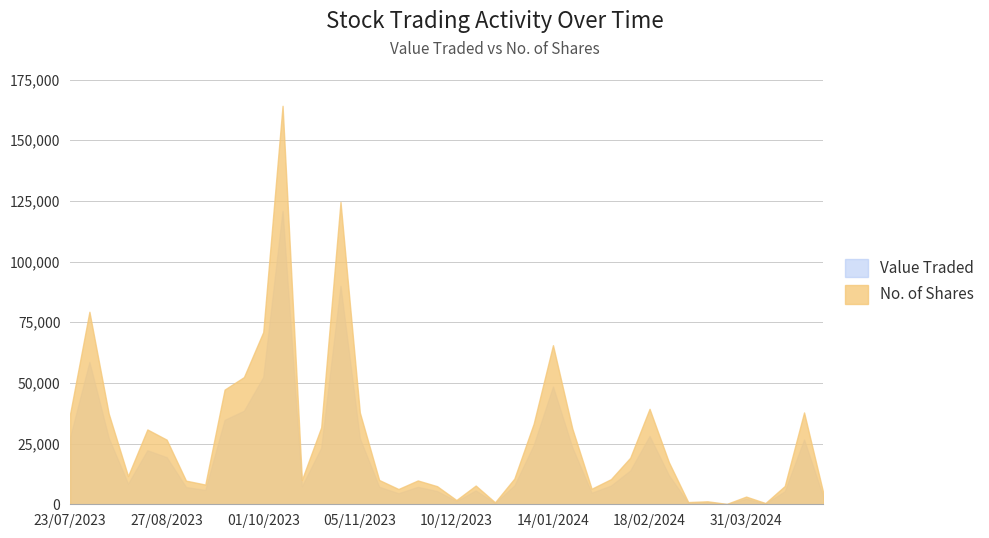

What is the difference between the highest and lowest values at 22/10/2023?

8426